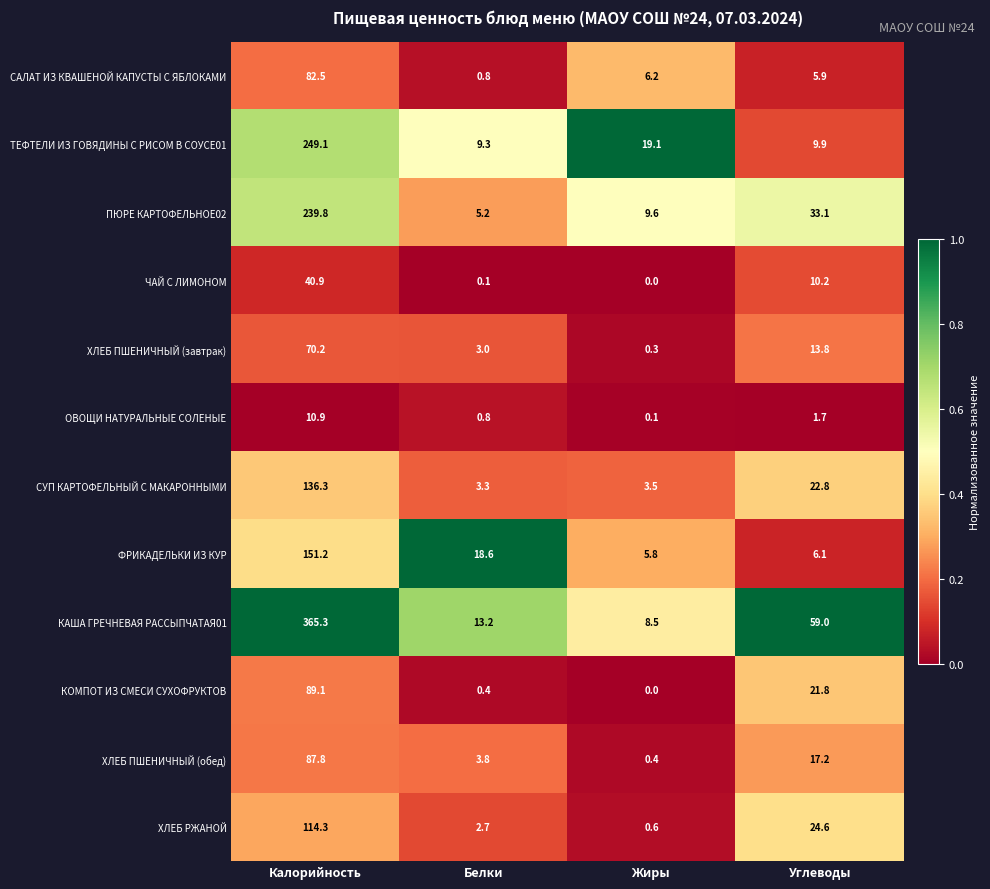

What is the difference between the СУП КАРТОФЕЛЬНЫЙ С МАКАРОННЫМИ values at Калорийность and Белки?

133.0